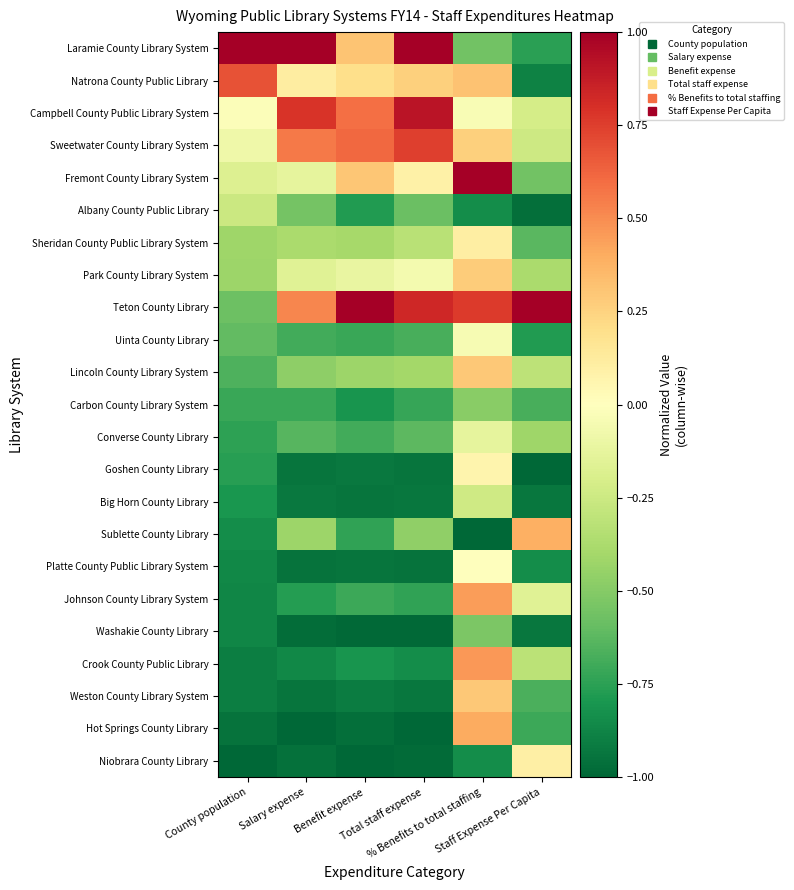

Reading left to right, transcribe all the data shown in this chart.

Laramie County Library System: County population=1.0	Salary expense=1.0	Benefit expense=0.3	Total staff expense=1.0	% Benefits to total staffing=-0.6	Staff Expense Per Capita=-0.8
Natrona County Public Library: County population=0.7	Salary expense=0.1	Benefit expense=0.2	Total staff expense=0.3	% Benefits to total staffing=0.3	Staff Expense Per Capita=-0.9
Campbell County Public Library System: County population=-0.0	Salary expense=0.8	Benefit expense=0.6	Total staff expense=0.9	% Benefits to total staffing=-0.0	Staff Expense Per Capita=-0.2
Sweetwater County Library System: County population=-0.1	Salary expense=0.6	Benefit expense=0.6	Total staff expense=0.7	% Benefits to total staffing=0.3	Staff Expense Per Capita=-0.2
Fremont County Library System: County population=-0.2	Salary expense=-0.1	Benefit expense=0.3	Total staff expense=0.1	% Benefits to total staffing=1.0	Staff Expense Per Capita=-0.6
Albany County Public Library: County population=-0.3	Salary expense=-0.6	Benefit expense=-0.8	Total staff expense=-0.6	% Benefits to total staffing=-0.8	Staff Expense Per Capita=-1.0
Sheridan County Public Library System: County population=-0.4	Salary expense=-0.4	Benefit expense=-0.4	Total staff expense=-0.3	% Benefits to total staffing=0.1	Staff Expense Per Capita=-0.6
Park County Library System: County population=-0.4	Salary expense=-0.2	Benefit expense=-0.1	Total staff expense=-0.1	% Benefits to total staffing=0.3	Staff Expense Per Capita=-0.4
Teton County Library: County population=-0.6	Salary expense=0.5	Benefit expense=1.0	Total staff expense=0.8	% Benefits to total staffing=0.8	Staff Expense Per Capita=1.0
Uinta County Library: County population=-0.6	Salary expense=-0.7	Benefit expense=-0.7	Total staff expense=-0.7	% Benefits to total staffing=-0.0	Staff Expense Per Capita=-0.8
Lincoln County Library System: County population=-0.7	Salary expense=-0.5	Benefit expense=-0.4	Total staff expense=-0.4	% Benefits to total staffing=0.3	Staff Expense Per Capita=-0.3
Carbon County Library System: County population=-0.7	Salary expense=-0.7	Benefit expense=-0.8	Total staff expense=-0.7	% Benefits to total staffing=-0.5	Staff Expense Per Capita=-0.7
Converse County Library: County population=-0.7	Salary expense=-0.6	Benefit expense=-0.7	Total staff expense=-0.6	% Benefits to total staffing=-0.1	Staff Expense Per Capita=-0.4
Goshen County Library: County population=-0.8	Salary expense=-0.9	Benefit expense=-0.9	Total staff expense=-0.9	% Benefits to total staffing=0.1	Staff Expense Per Capita=-1.0
Big Horn County Library: County population=-0.8	Salary expense=-0.9	Benefit expense=-0.9	Total staff expense=-0.9	% Benefits to total staffing=-0.2	Staff Expense Per Capita=-0.9
Sublette County Library: County population=-0.8	Salary expense=-0.4	Benefit expense=-0.7	Total staff expense=-0.5	% Benefits to total staffing=-1.0	Staff Expense Per Capita=0.4
Platte County Public Library System: County population=-0.9	Salary expense=-0.9	Benefit expense=-0.9	Total staff expense=-1.0	% Benefits to total staffing=-0.0	Staff Expense Per Capita=-0.8
Johnson County Library System: County population=-0.9	Salary expense=-0.8	Benefit expense=-0.7	Total staff expense=-0.7	% Benefits to total staffing=0.4	Staff Expense Per Capita=-0.2
Washakie County Library: County population=-0.9	Salary expense=-1.0	Benefit expense=-1.0	Total staff expense=-1.0	% Benefits to total staffing=-0.5	Staff Expense Per Capita=-0.9
Crook County Public Library: County population=-0.9	Salary expense=-0.9	Benefit expense=-0.8	Total staff expense=-0.8	% Benefits to total staffing=0.5	Staff Expense Per Capita=-0.3
Weston County Library System: County population=-0.9	Salary expense=-0.9	Benefit expense=-0.9	Total staff expense=-0.9	% Benefits to total staffing=0.3	Staff Expense Per Capita=-0.7
Hot Springs County Library: County population=-1.0	Salary expense=-1.0	Benefit expense=-1.0	Total staff expense=-1.0	% Benefits to total staffing=0.4	Staff Expense Per Capita=-0.7
Niobrara County Library: County population=-1.0	Salary expense=-1.0	Benefit expense=-1.0	Total staff expense=-1.0	% Benefits to total staffing=-0.8	Staff Expense Per Capita=0.1